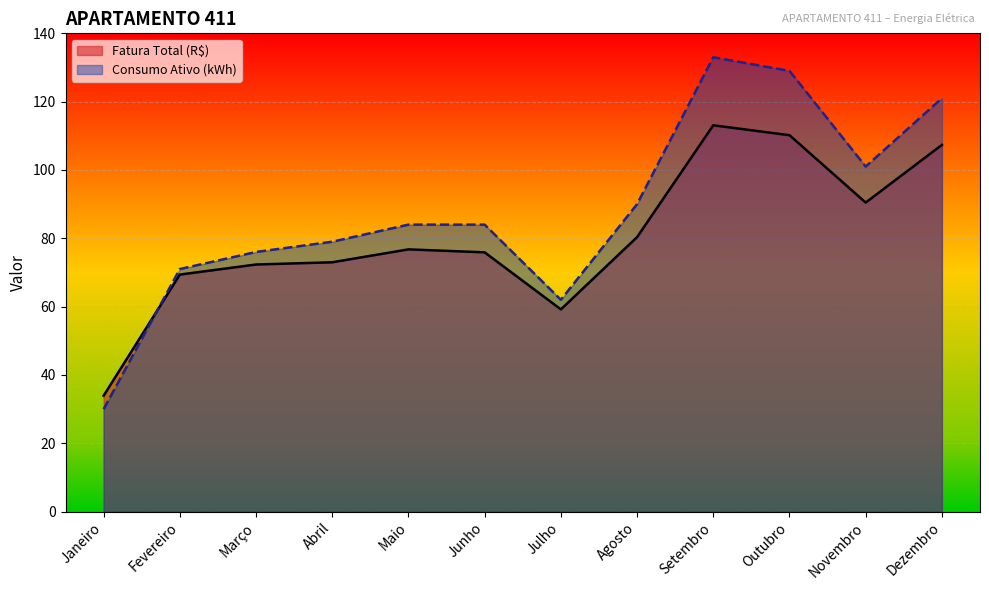

At which label is Consumo Ativo (kWh) closest to 81?

Abril